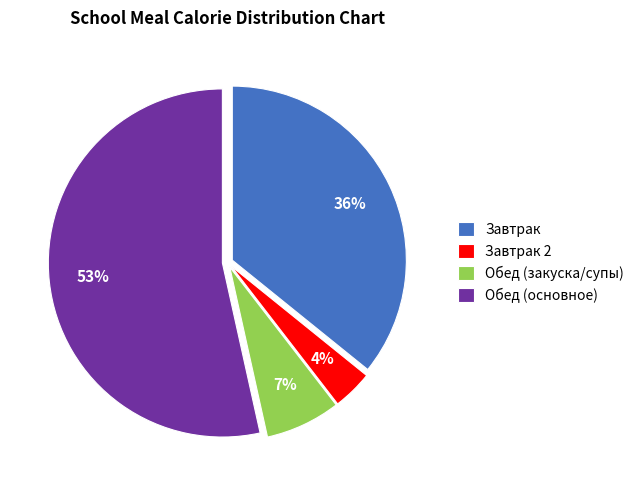

Is the sum of Завтрак and Обед (основное) greater than half?

Yes